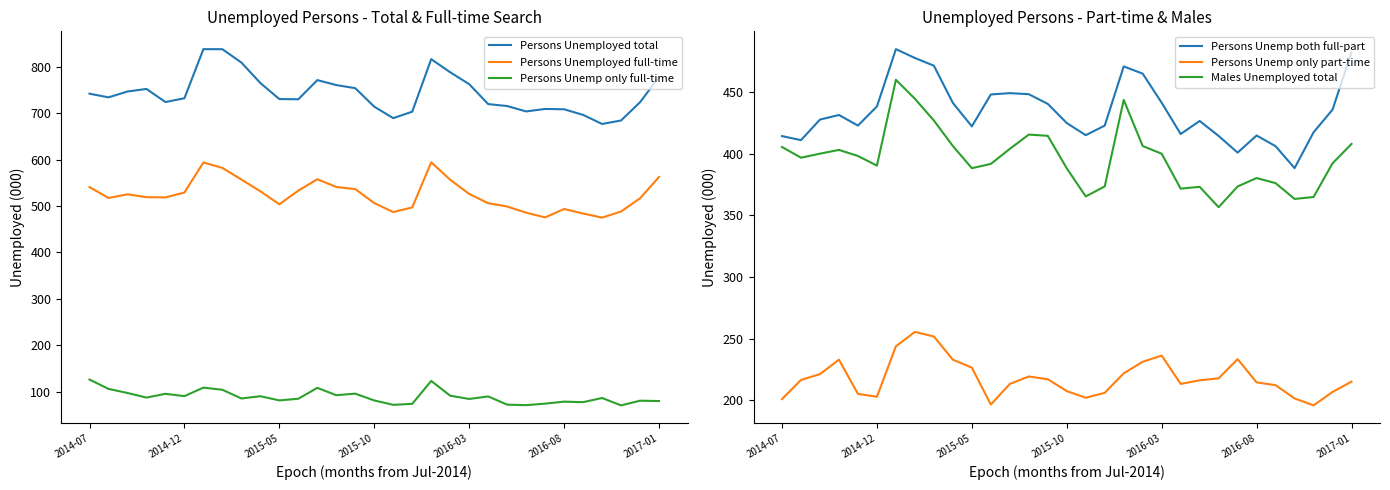

In Persons Unemployed full-time, how many points are lower than both neighbors (excluding endpoints)?

6